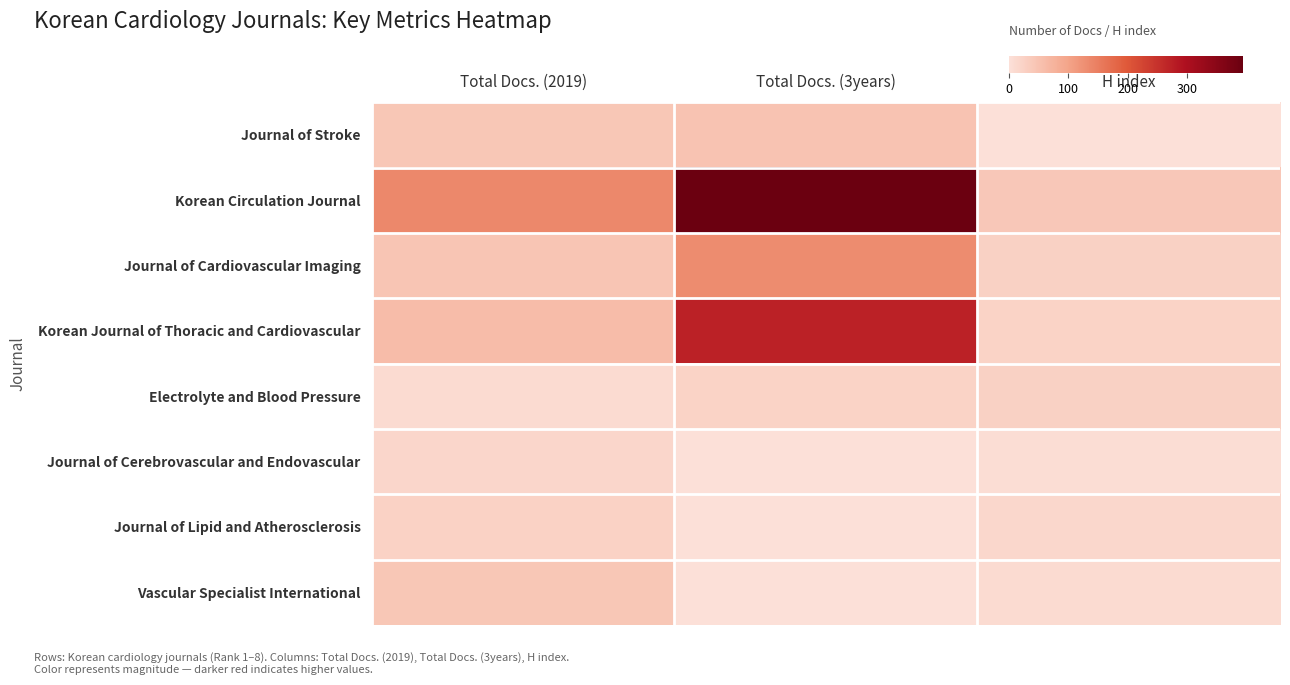

Reading right to left, extract all data points from this chart.

Journal of Stroke: H index=0	Total Docs. (3years)=48	Total Docs. (2019)=42
Korean Circulation Journal: H index=41	Total Docs. (3years)=394	Total Docs. (2019)=136
Journal of Cardiovascular Imaging: H index=25	Total Docs. (3years)=131	Total Docs. (2019)=45
Korean Journal of Thoracic and Cardiovascular: H index=22	Total Docs. (3years)=271	Total Docs. (2019)=59
Electrolyte and Blood Pressure: H index=25	Total Docs. (3years)=22	Total Docs. (2019)=9
Journal of Cerebrovascular and Endovascular: H index=6	Total Docs. (3years)=0	Total Docs. (2019)=16
Journal of Lipid and Atherosclerosis: H index=15	Total Docs. (3years)=0	Total Docs. (2019)=24
Vascular Specialist International: H index=8	Total Docs. (3years)=0	Total Docs. (2019)=43